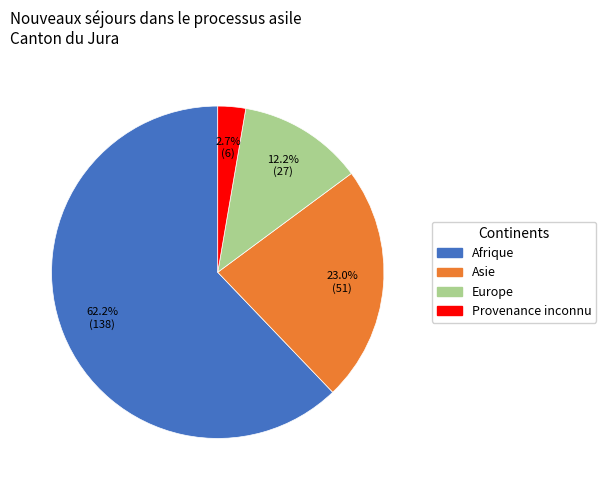

To the nearest percent, what is the difference between the largest and smallest slice percentages?

59%